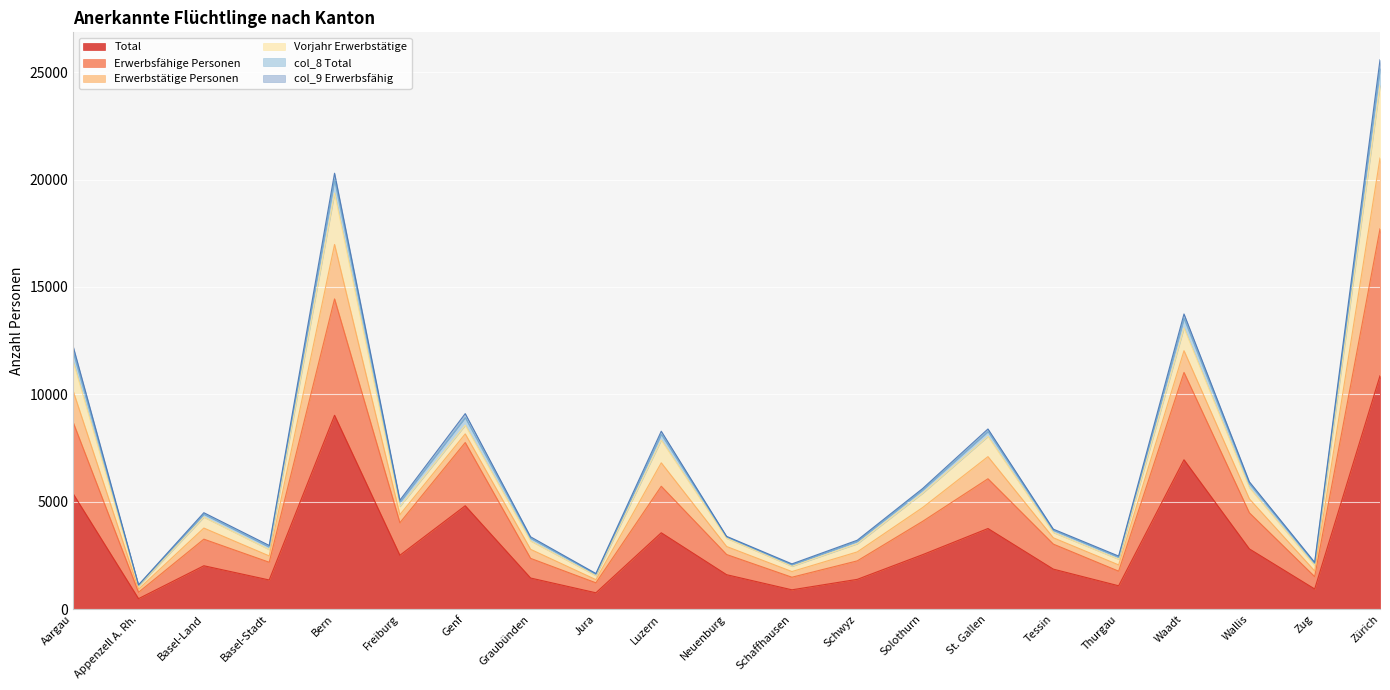

Which category has the highest value across all series?

Zürich